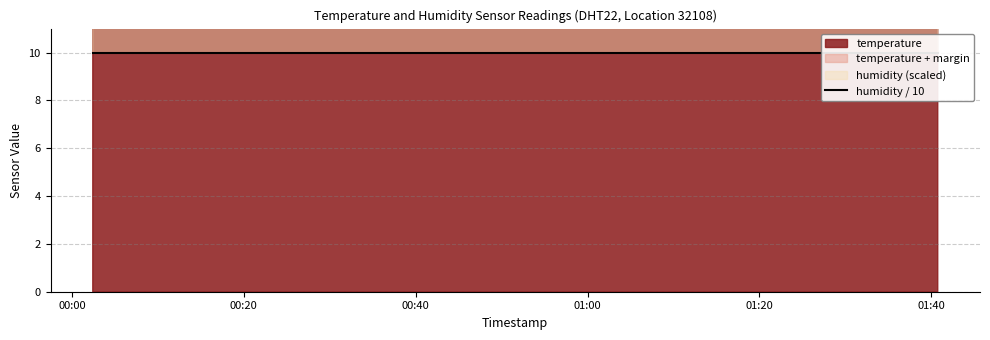

True or false: temperature and humidity intersect in this chart.

False